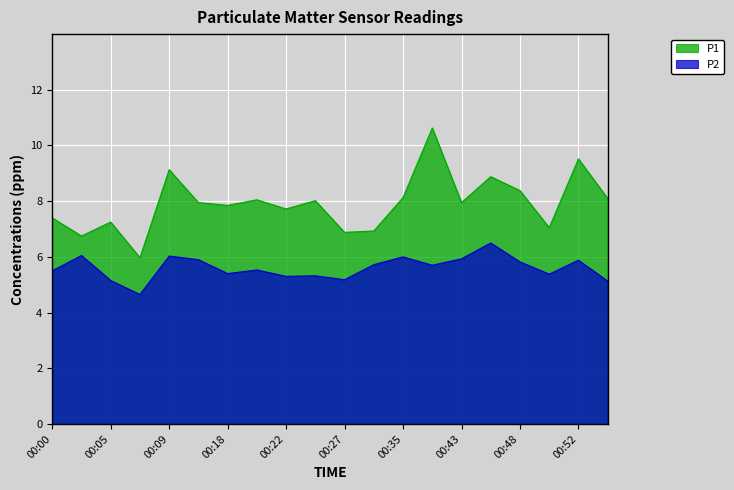

How many lines are shown in the chart?

2